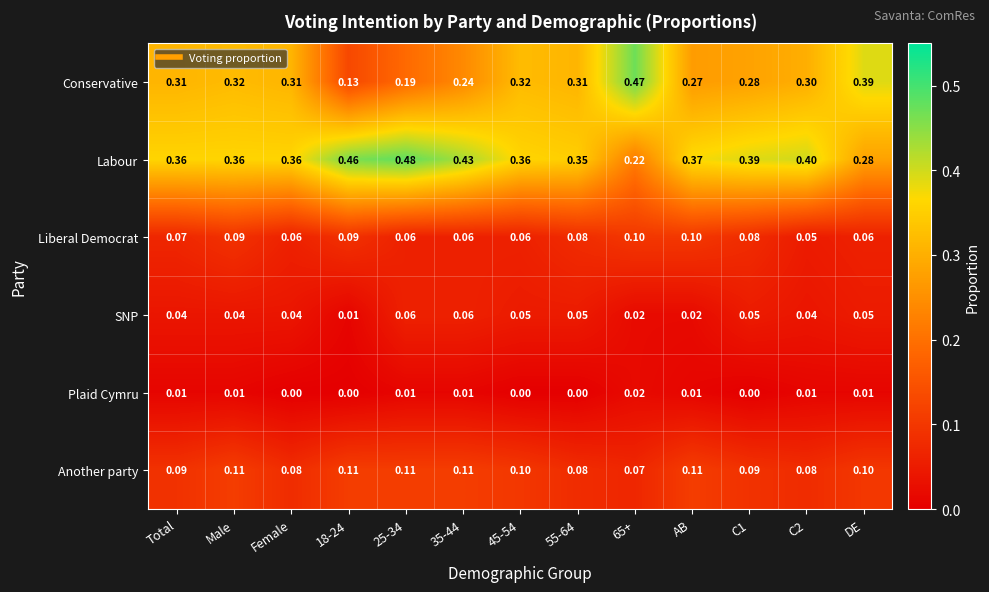

At which category is the sum across all series the highest?

Male